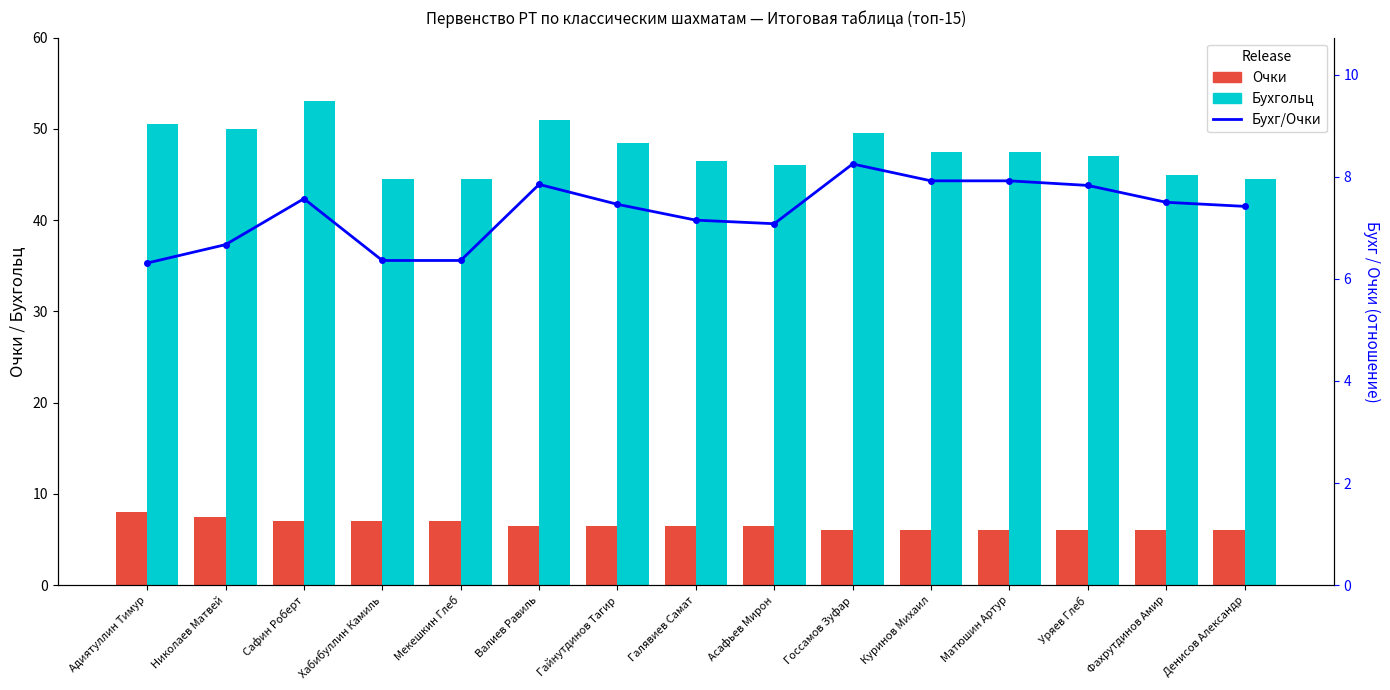

Between Сафин Роберт and Фахрутдинов Амир, which series saw the biggest shift?

Бухгольц